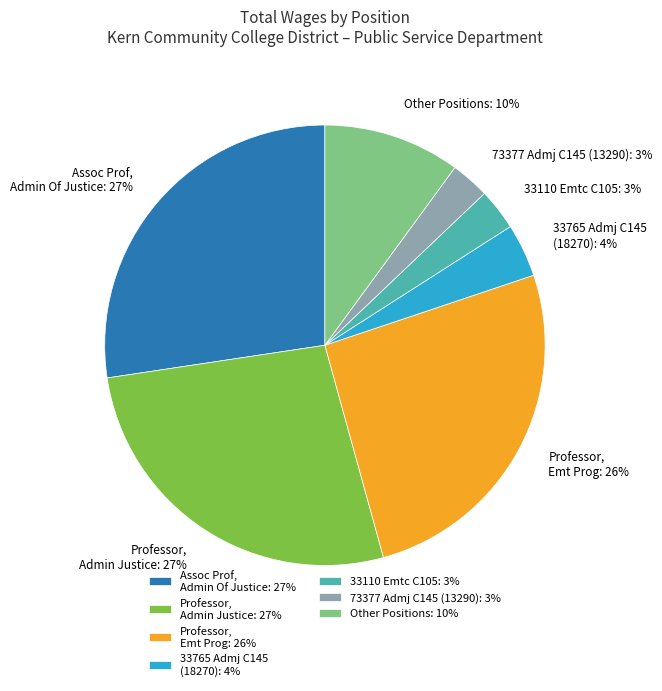

True or false: 33765 Admj C145 (18270): 4% accounts for 14% of the total.

False